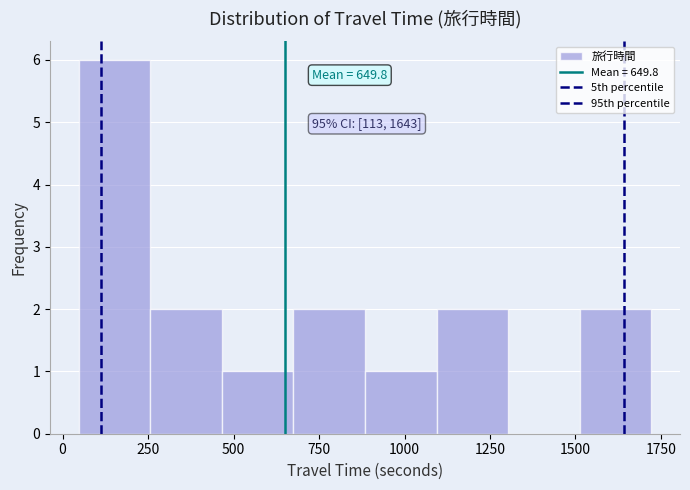

Which range on the x-axis has the tallest bar?

50 to 250